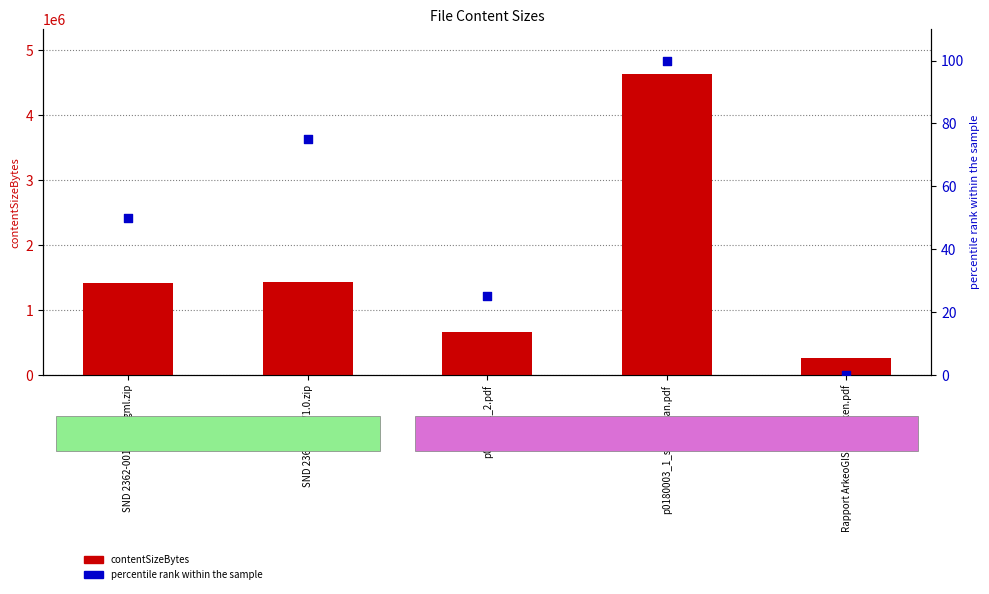

Is the value of percentile rank within the sample at SND 2362-001-V1_0_gml.zip greater than the value of contentSizeBytes at SND 2362-001-V1_0_gml.zip?

No